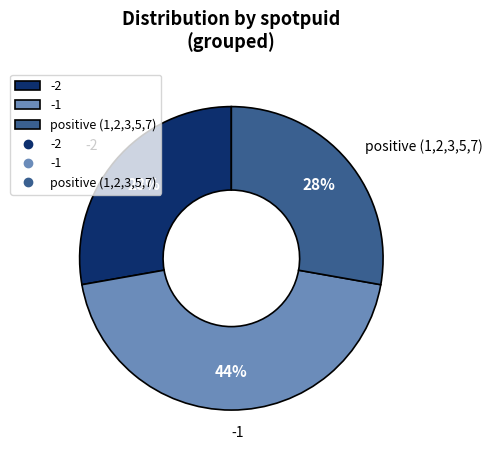

To the nearest percent, what portion does positive (1,2,3,5,7) represent?

28%